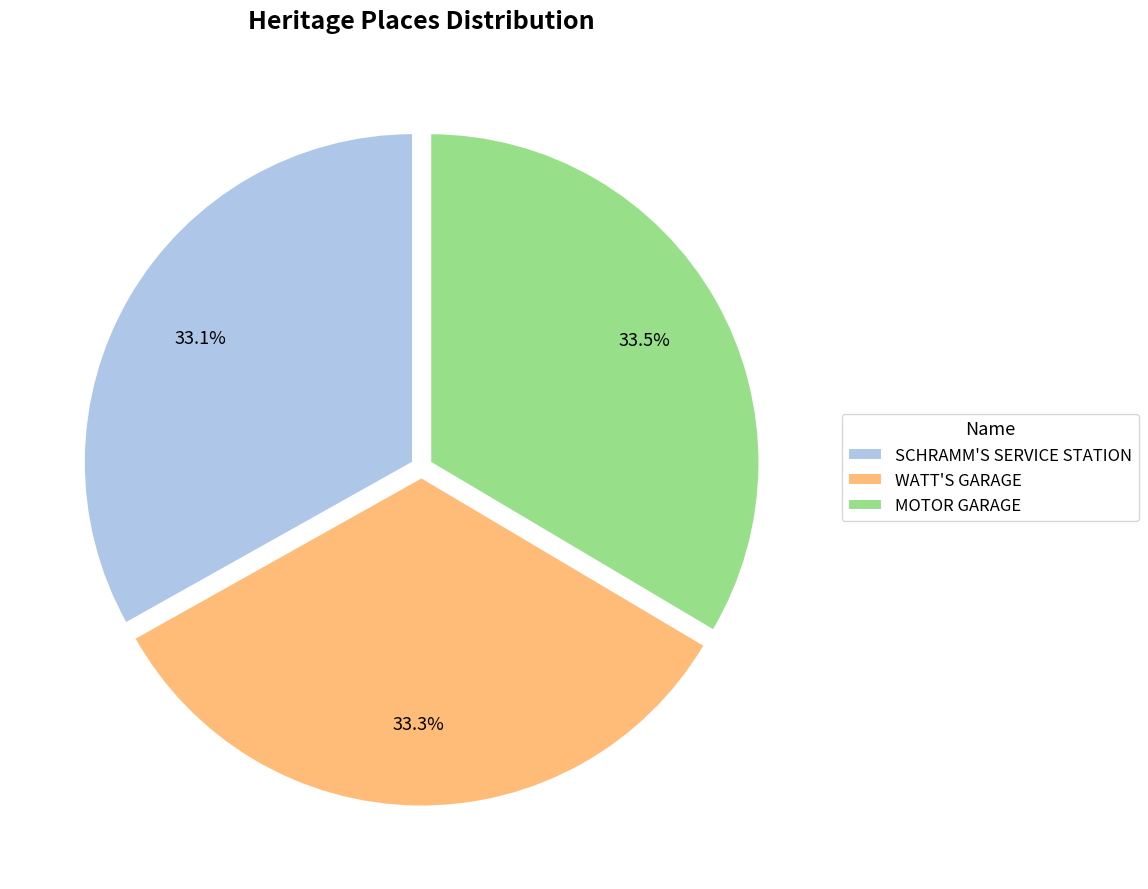

Does WATT'S GARAGE represent more than half of the total?

No